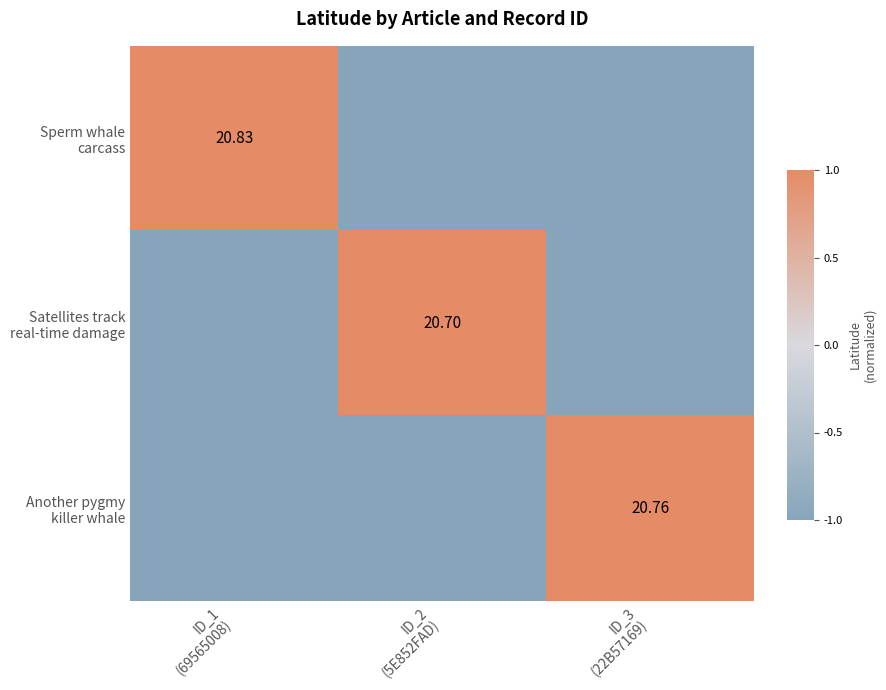

Which series changed the most between ID_1 (69565008) and ID_3 (22B57169)?

Sperm whale carcass